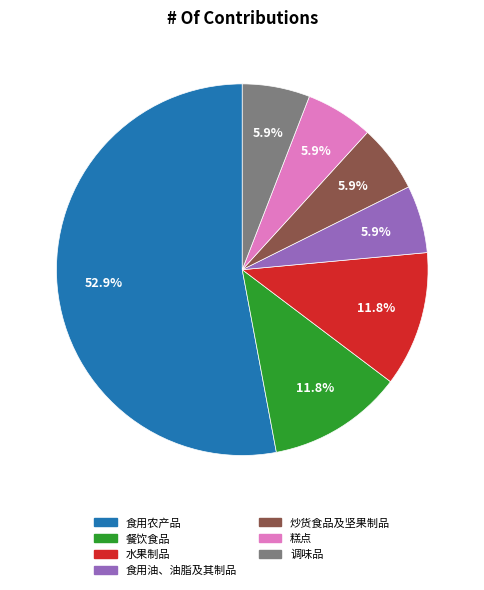

The 调味品 slice represents 6% of the pie. True or false?

True